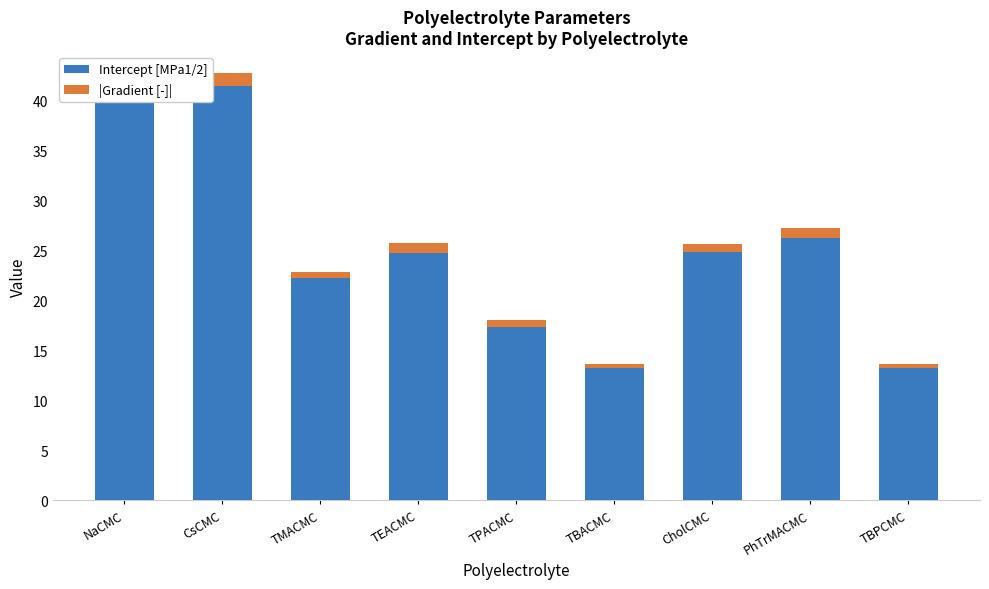

How many bars are there in total?

18